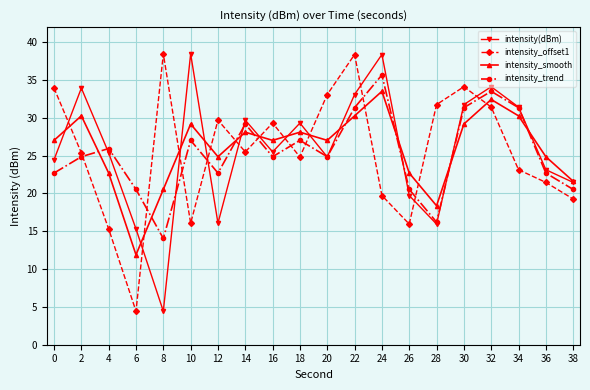

What is the total value across all series at 12?

93.3